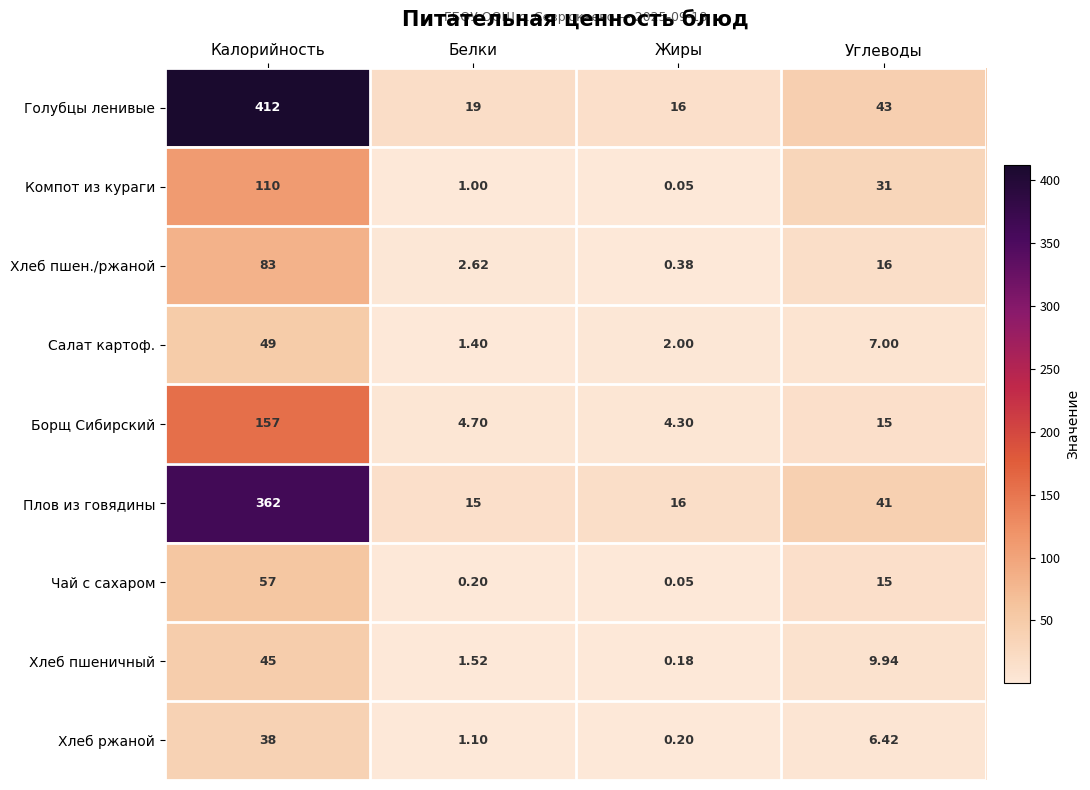

Rank the series at Калорийность from highest to lowest value.

Голубцы ленивые, Плов из говядины, Борщ Сибирский, Компот из кураги, Хлеб пшен./ржаной, Чай с сахаром, Салат картоф., Хлеб пшеничный, Хлеб ржаной